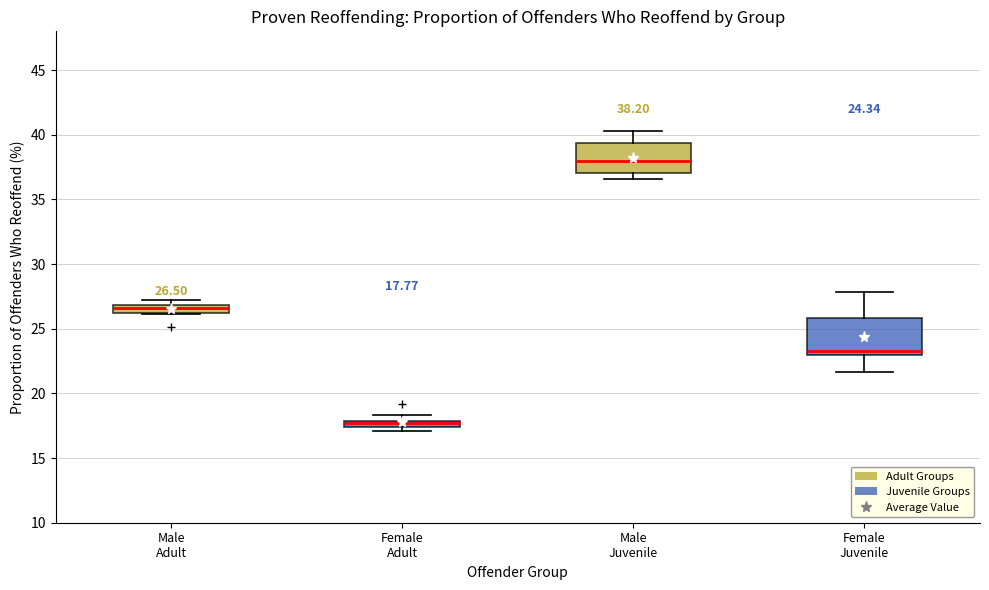

Which box has the lowest median line?

Female Adult